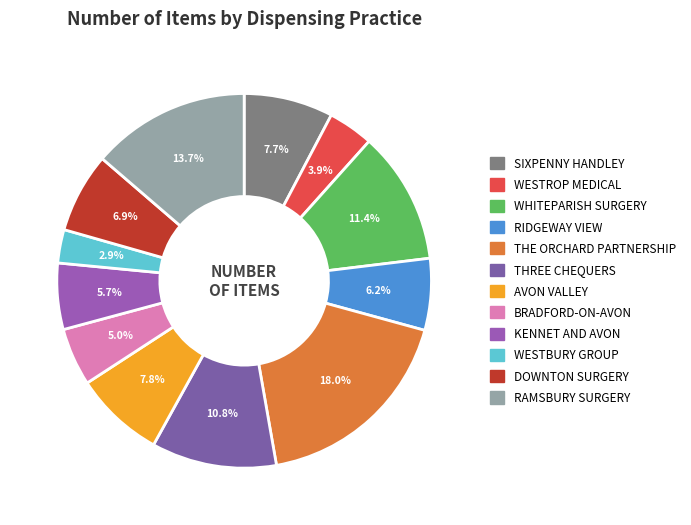

Count the number of slices in the pie.

12